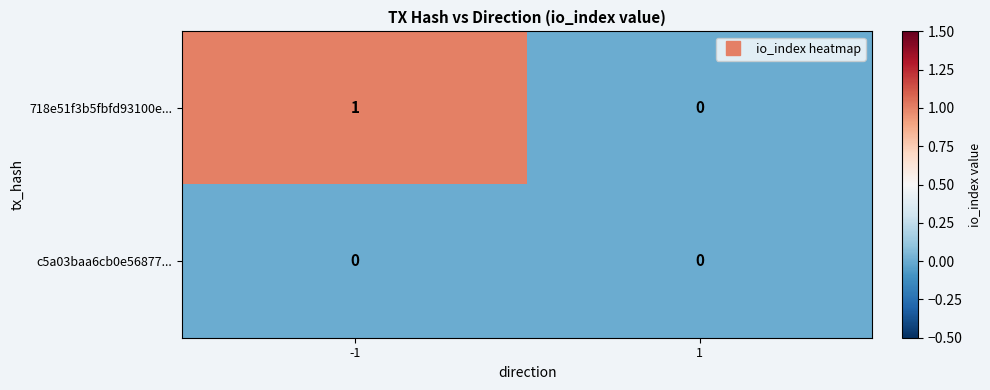

How many series are shown in this chart?

2